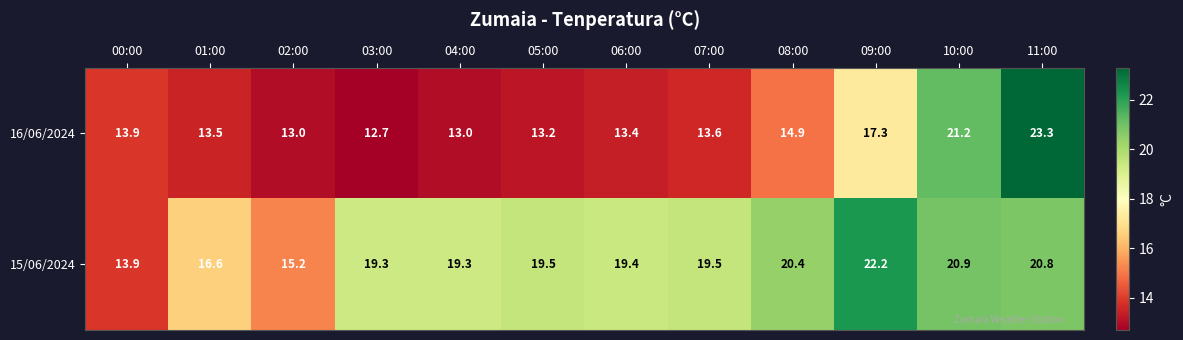

The value of 15/06/2024 at 09:00 is 22.2. True or false?

True